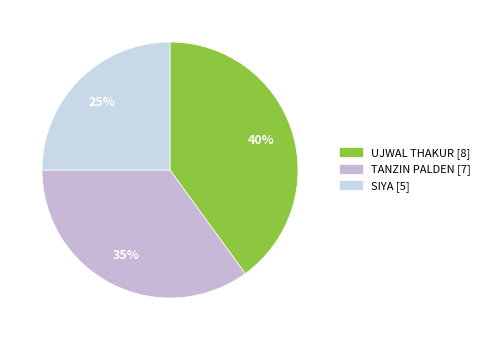

To the nearest percent, what percentage of the pie is TANZIN PALDEN?

35%